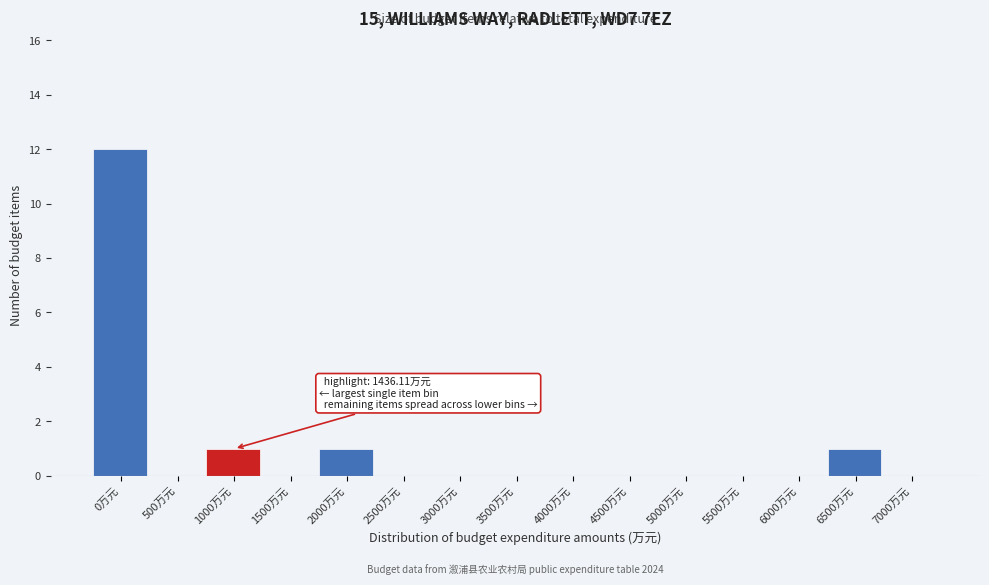

Reading left to right, extract all data points from this chart.

0万元=12	500万元=0	1000万元=1	1500万元=0	2000万元=1	2500万元=0	3000万元=0	3500万元=0	4000万元=0	4500万元=0	5000万元=0	5500万元=0	6000万元=0	6500万元=1	7000万元=0